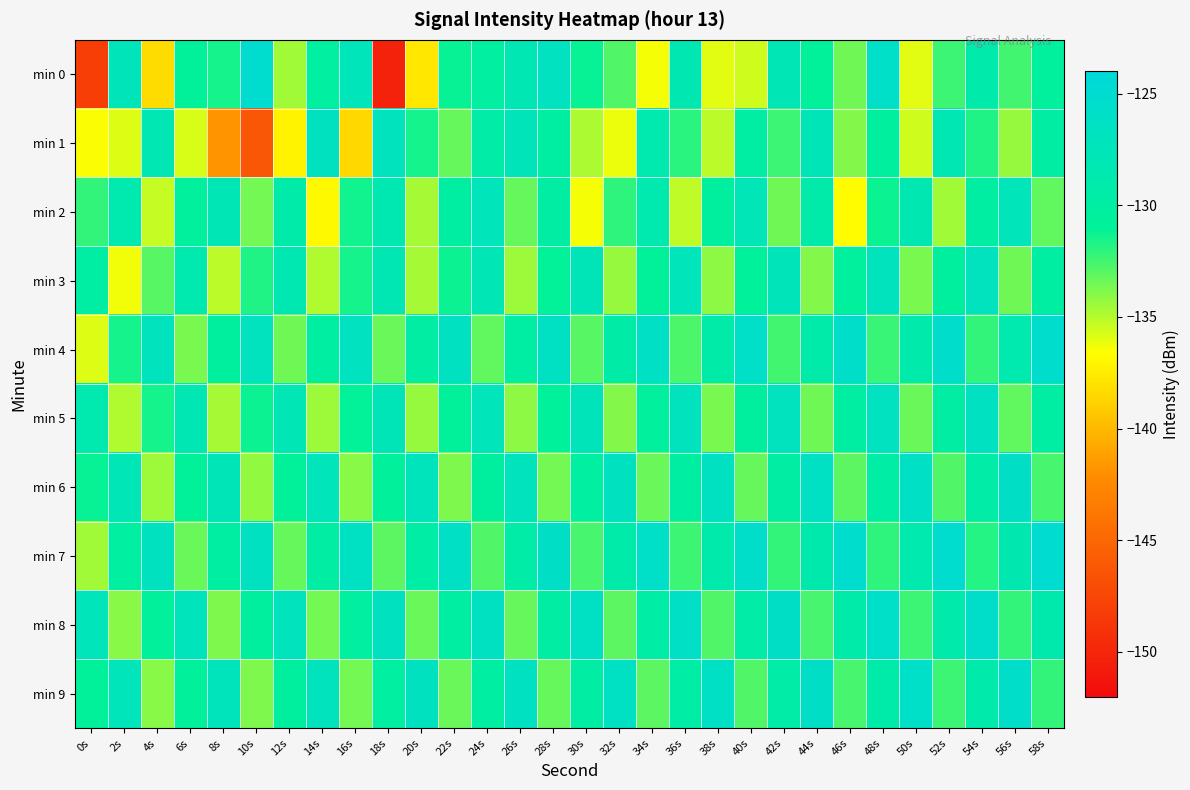

Reading left to right, extract all data points from this chart.

min 0: 0s=-148.1	2s=-127.4	4s=-138.3	6s=-130.9	8s=-131.4	10s=-125.2	12s=-134.6	14s=-130.2	16s=-127.4	18s=-150.3	20s=-137.7	22s=-131.2	24s=-130.2	26s=-128.0	28s=-126.7	30s=-131.2	32s=-132.8	34s=-136.4	36s=-128.2	38s=-135.9	40s=-135.5	42s=-127.9	44s=-130.9	46s=-133.4	48s=-125.8	50s=-136.0	52s=-132.4	54s=-128.9	56s=-132.4	58s=-130.6
min 1: 0s=-136.5	2s=-135.8	4s=-128.0	6s=-135.8	8s=-141.8	10s=-146.2	12s=-137.2	14s=-126.8	16s=-138.5	18s=-127.0	20s=-131.5	22s=-133.2	24s=-129.4	26s=-127.3	28s=-130.1	30s=-134.8	32s=-136.2	34s=-128.5	36s=-131.9	38s=-135.1	40s=-129.7	42s=-132.4	44s=-127.6	46s=-133.9	48s=-130.3	50s=-135.5	52s=-128.1	54s=-131.7	56s=-134.3	58s=-129.8
min 2: 0s=-132.1	2s=-128.7	4s=-135.3	6s=-130.5	8s=-127.9	10s=-133.6	12s=-129.2	14s=-136.8	16s=-131.4	18s=-128.3	20s=-134.7	22s=-130.1	24s=-127.5	26s=-133.2	28s=-129.8	30s=-136.4	32s=-132.0	34s=-128.6	36s=-135.2	38s=-130.4	40s=-127.8	42s=-133.5	44s=-129.1	46s=-136.7	48s=-131.3	50s=-128.2	52s=-134.6	54s=-130.0	56s=-127.4	58s=-133.1
min 3: 0s=-129.7	2s=-136.3	4s=-132.9	6s=-128.5	8s=-135.1	10s=-131.7	12s=-128.3	14s=-134.9	16s=-131.5	18s=-128.1	20s=-134.7	22s=-131.3	24s=-127.9	26s=-134.5	28s=-131.1	30s=-127.7	32s=-134.3	34s=-130.9	36s=-127.5	38s=-134.1	40s=-130.7	42s=-127.3	44s=-133.9	46s=-130.5	48s=-127.1	50s=-133.7	52s=-130.3	54s=-126.9	56s=-133.5	58s=-130.1
min 4: 0s=-135.9	2s=-131.5	4s=-127.1	6s=-133.7	8s=-130.3	10s=-126.9	12s=-133.5	14s=-130.1	16s=-126.7	18s=-133.3	20s=-129.9	22s=-126.5	24s=-133.1	26s=-129.7	28s=-126.3	30s=-132.9	32s=-129.5	34s=-126.1	36s=-132.7	38s=-129.3	40s=-125.9	42s=-132.5	44s=-129.1	46s=-125.7	48s=-132.3	50s=-128.9	52s=-125.5	54s=-132.1	56s=-128.7	58s=-125.3
min 5: 0s=-128.5	2s=-134.9	4s=-131.5	6s=-128.1	8s=-134.7	10s=-131.3	12s=-127.9	14s=-134.5	16s=-131.1	18s=-127.7	20s=-134.3	22s=-130.9	24s=-127.5	26s=-134.1	28s=-130.7	30s=-127.3	32s=-133.9	34s=-130.5	36s=-127.1	38s=-133.7	40s=-130.3	42s=-126.9	44s=-133.5	46s=-130.1	48s=-126.7	50s=-133.3	52s=-129.9	54s=-126.5	56s=-133.1	58s=-129.7
min 6: 0s=-131.2	2s=-127.8	4s=-134.4	6s=-131.0	8s=-127.6	10s=-134.2	12s=-130.8	14s=-127.4	16s=-134.0	18s=-130.6	20s=-127.2	22s=-133.8	24s=-130.4	26s=-127.0	28s=-133.6	30s=-130.2	32s=-126.8	34s=-133.4	36s=-130.0	38s=-126.6	40s=-133.2	42s=-129.8	44s=-126.4	46s=-133.0	48s=-129.6	50s=-126.2	52s=-132.8	54s=-129.4	56s=-126.0	58s=-132.6
min 7: 0s=-134.6	2s=-130.2	4s=-126.8	6s=-133.4	8s=-130.0	10s=-126.6	12s=-133.2	14s=-129.8	16s=-126.4	18s=-133.0	20s=-129.6	22s=-126.2	24s=-132.8	26s=-129.4	28s=-126.0	30s=-132.6	32s=-129.2	34s=-125.8	36s=-132.4	38s=-129.0	40s=-125.6	42s=-132.2	44s=-128.8	46s=-125.4	48s=-132.0	50s=-128.6	52s=-125.2	54s=-131.8	56s=-128.4	58s=-125.0
min 8: 0s=-127.4	2s=-134.0	4s=-130.6	6s=-127.2	8s=-133.8	10s=-130.4	12s=-127.0	14s=-133.6	16s=-130.2	18s=-126.8	20s=-133.4	22s=-130.0	24s=-126.6	26s=-133.2	28s=-129.8	30s=-126.4	32s=-133.0	34s=-129.6	36s=-126.2	38s=-132.8	40s=-129.4	42s=-126.0	44s=-132.6	46s=-129.2	48s=-125.8	50s=-132.4	52s=-129.0	54s=-125.6	56s=-132.2	58s=-128.8
min 9: 0s=-130.8	2s=-127.4	4s=-134.0	6s=-130.6	8s=-127.2	10s=-133.8	12s=-130.4	14s=-127.0	16s=-133.6	18s=-130.2	20s=-126.8	22s=-133.4	24s=-130.0	26s=-126.6	28s=-133.2	30s=-129.8	32s=-126.4	34s=-133.0	36s=-129.6	38s=-126.2	40s=-132.8	42s=-129.4	44s=-126.0	46s=-132.6	48s=-129.2	50s=-125.8	52s=-132.4	54s=-129.0	56s=-125.6	58s=-132.2